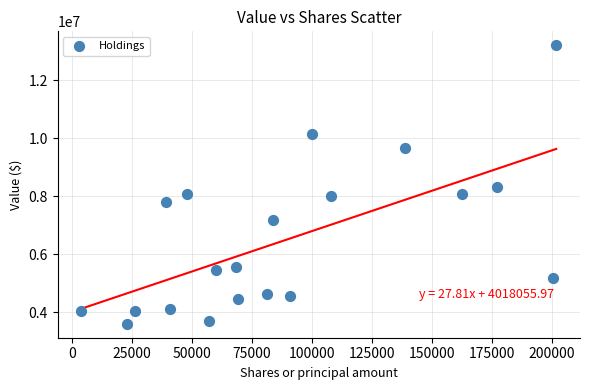

What is the range of X values (max minus min)?

197792